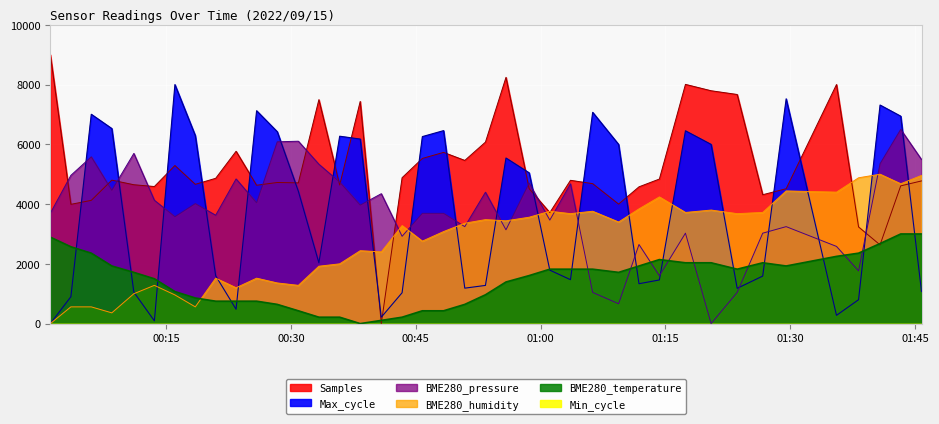

What is the difference between the highest and lowest values at 2022/09/15 00:55:50?

6848.6